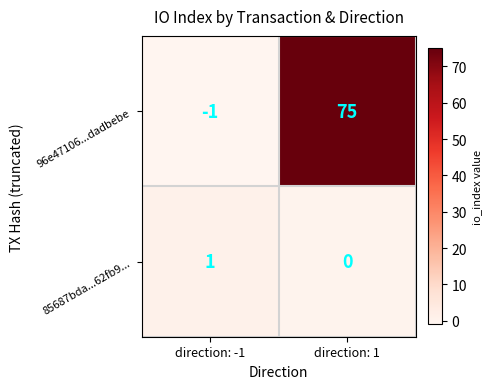

At direction: 1, list the series in order from largest to smallest.

96e47106...dadbebe, 85687bda...62fb9...